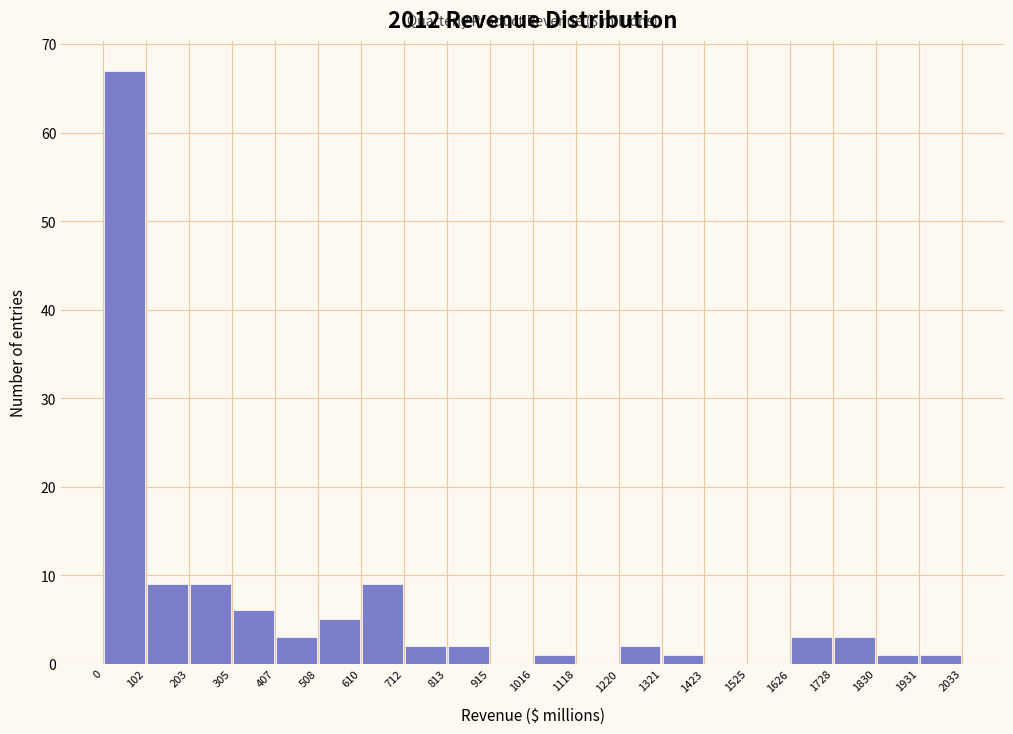

Reading left to right, transcribe this chart: for each bar, give the range it covers on the x-axis and its height. The values are not printed on the chart, so give them approximately, as read against the axis.

0 to 102: 67
102 to 203: 9
203 to 305: 9
305 to 407: 6
407 to 508: 3
508 to 610: 5
610 to 712: 9
712 to 813: 2
813 to 915: 2
915 to 1016: 0
1016 to 1118: 1
1118 to 1220: 0
1220 to 1321: 2
1321 to 1423: 1
1423 to 1525: 0
1525 to 1626: 0
1626 to 1728: 3
1728 to 1830: 3
1830 to 1931: 1
1931 to 2033: 1